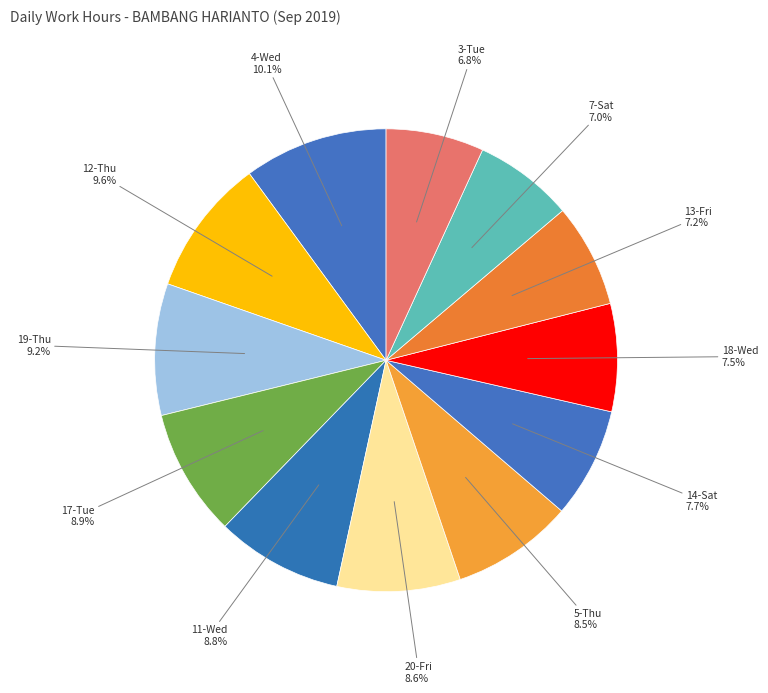

What is the ratio of the value at 3-Tue to the value at 11-Wed?

0.8